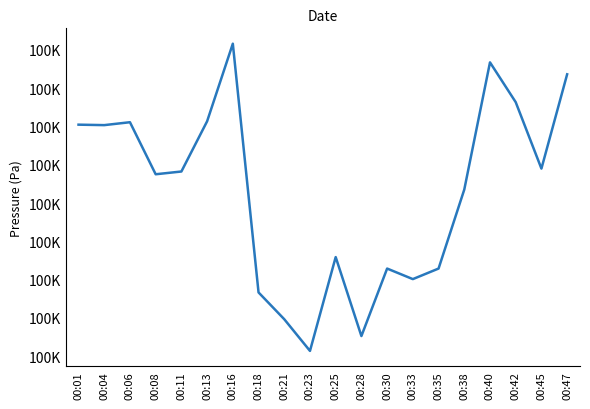

True or false: the data has more than 1 interior local peaks.

True